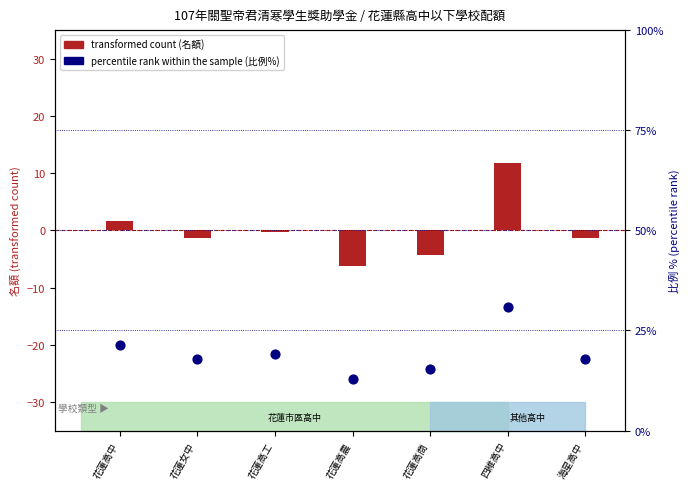

Which series reaches the maximum Y coordinate?

percentile rank within the sample